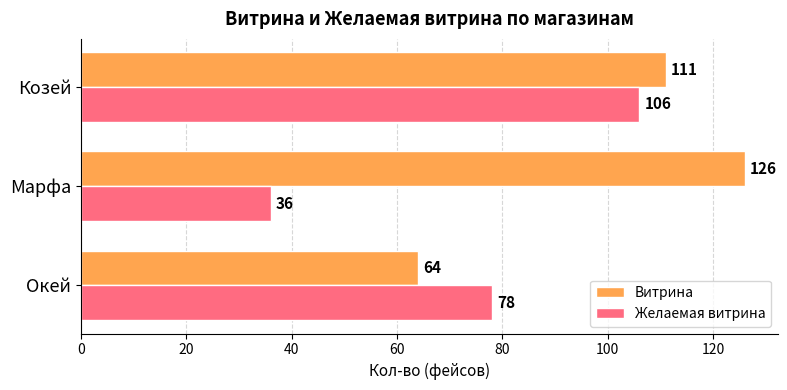

The Желаемая витрина series shows 106 at Козей. True or false?

True